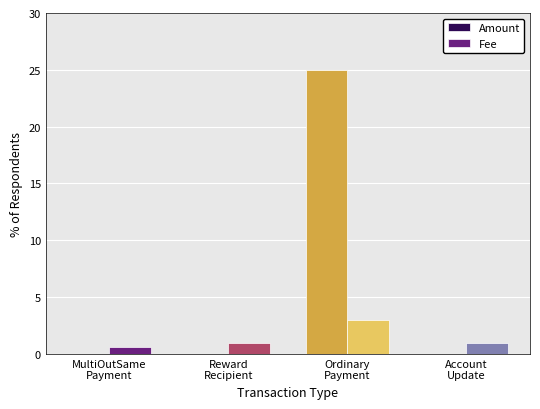

Which series has the largest total across all categories?

Amount